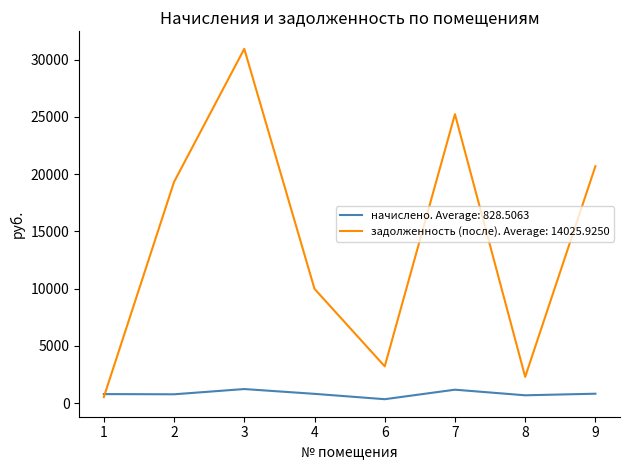

Which series has the widest spread of values?

задолженность (после). Average: 14025.9250